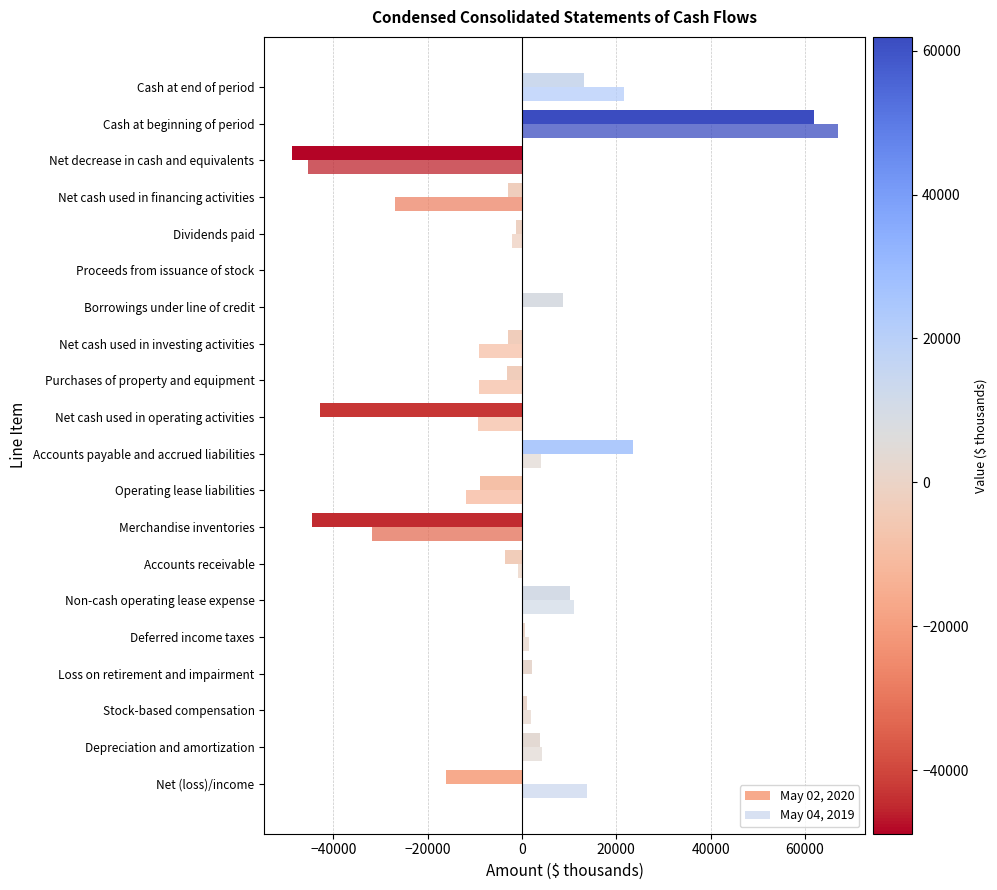

Which series has the largest range (max minus min)?

May 04, 2019